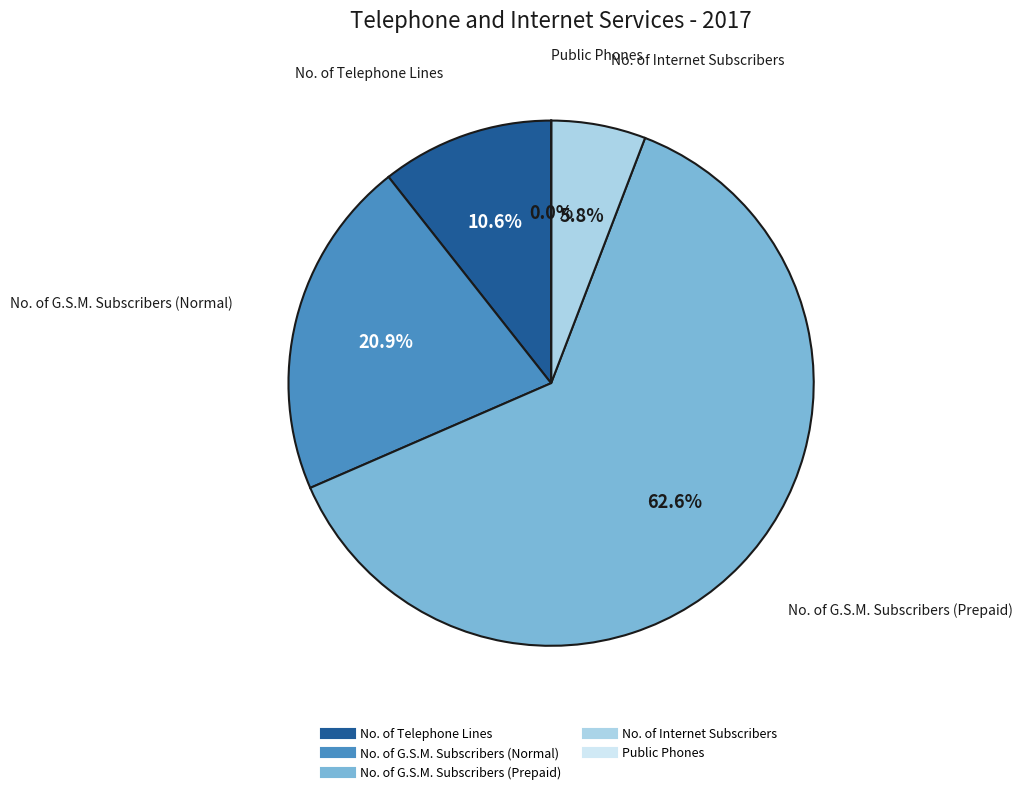

Approximately how many times larger is the value at No. of G.S.M. Subscribers (Normal) compared to No. of G.S.M. Subscribers (Prepaid)?

0.3